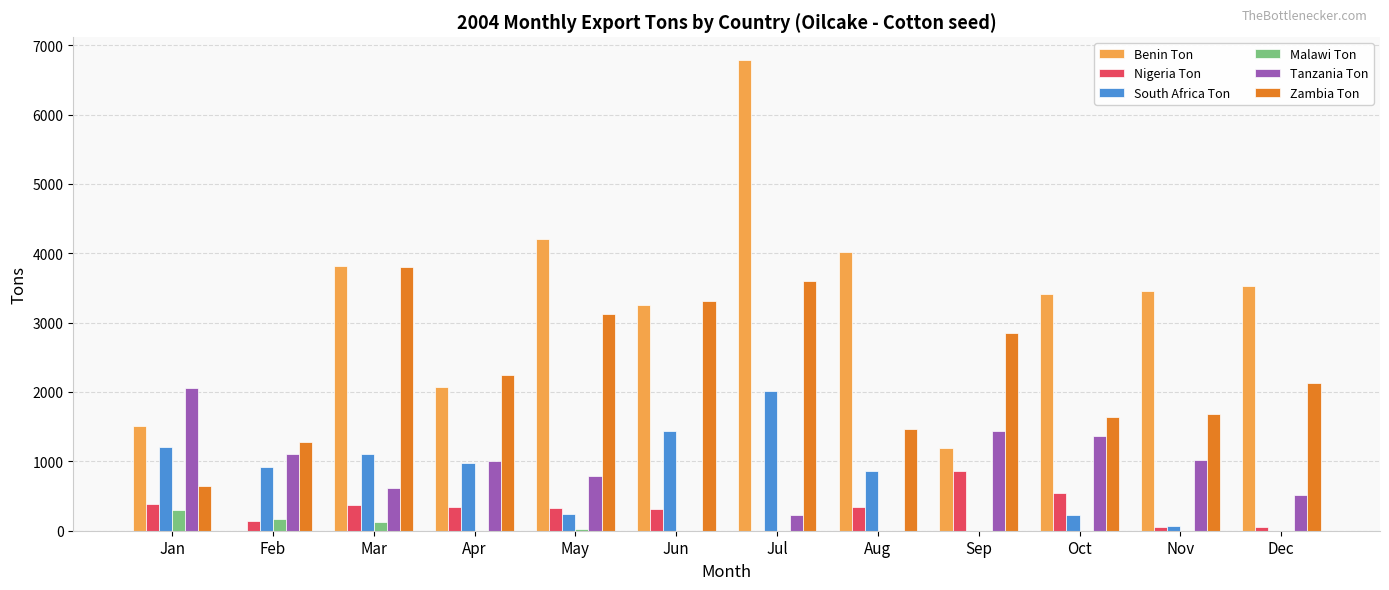

What are all the series names shown in the legend?

Benin Ton, Nigeria Ton, South Africa Ton, Malawi Ton, Tanzania Ton, Zambia Ton